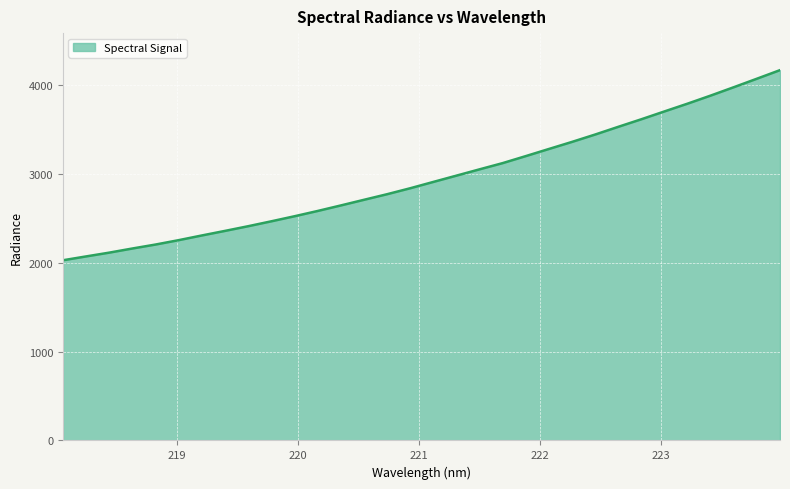

What is the greatest value displayed?

4172.2